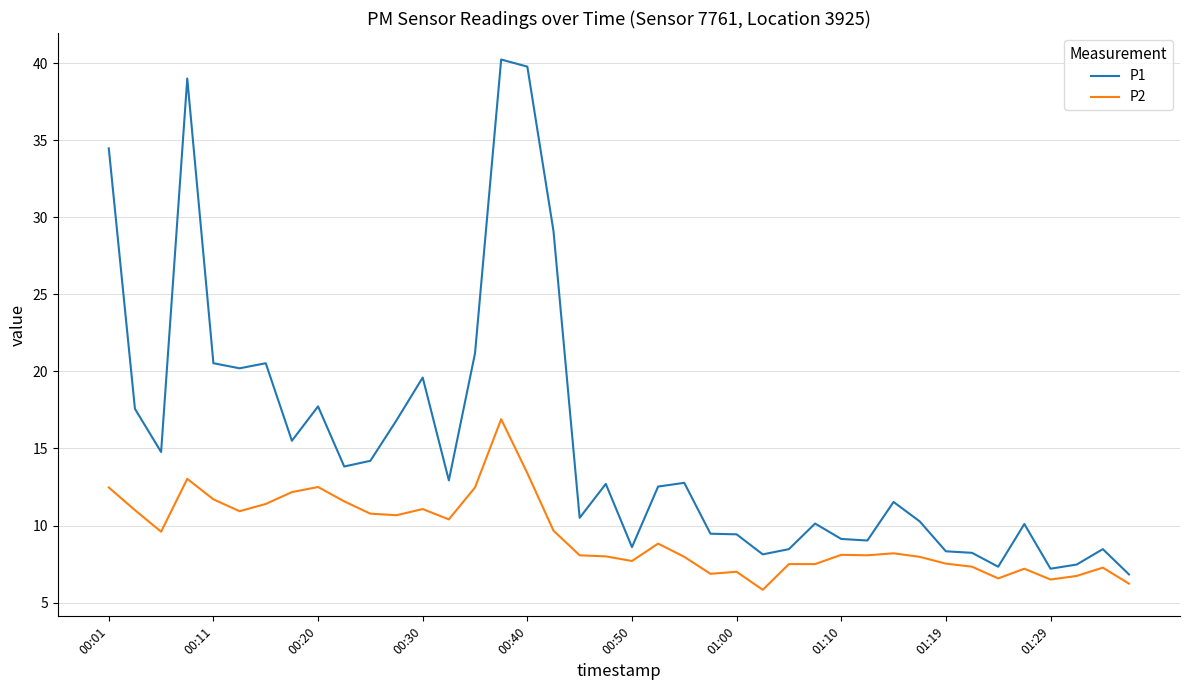

List the series in order of their peak value, highest first.

P1, P2